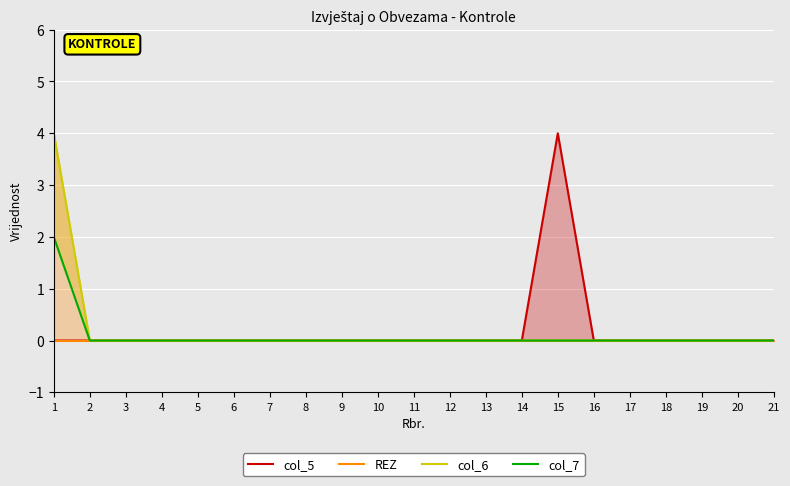

True or false: REZ and col_5 cross at least once.

False